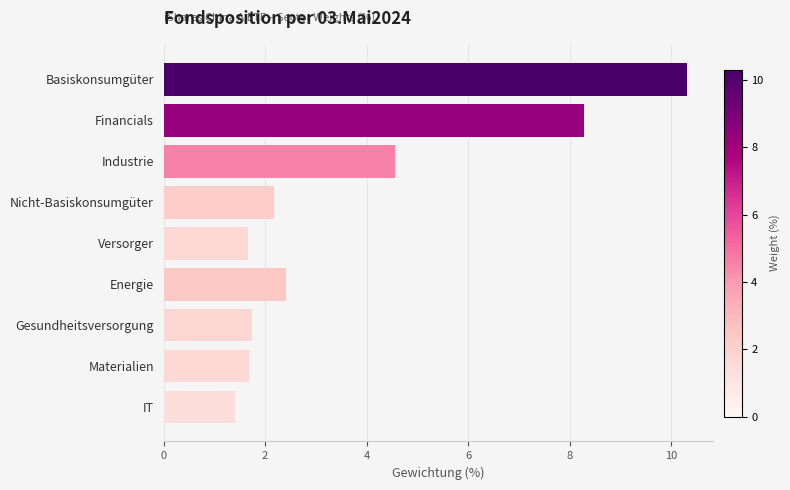

The value at Basiskonsumgüter is 15.7. True or false?

False